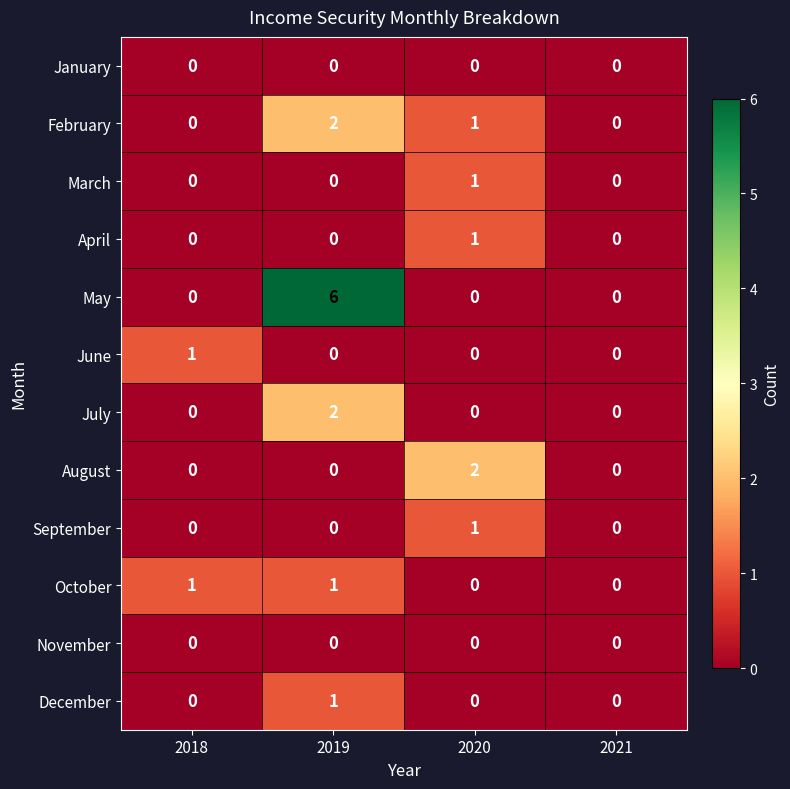

Count the number of data series in this chart.

12